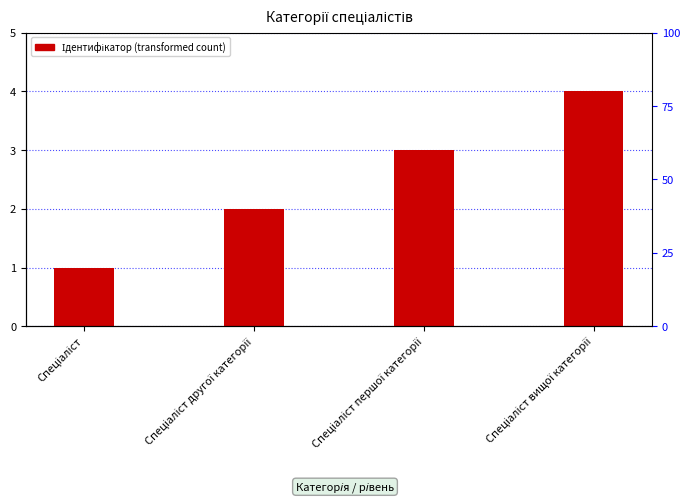

Rank the categories by value from highest to lowest.

Спеціаліст вищої категорії, Спеціаліст першої категорії, Спеціаліст другої категорії, Спеціаліст